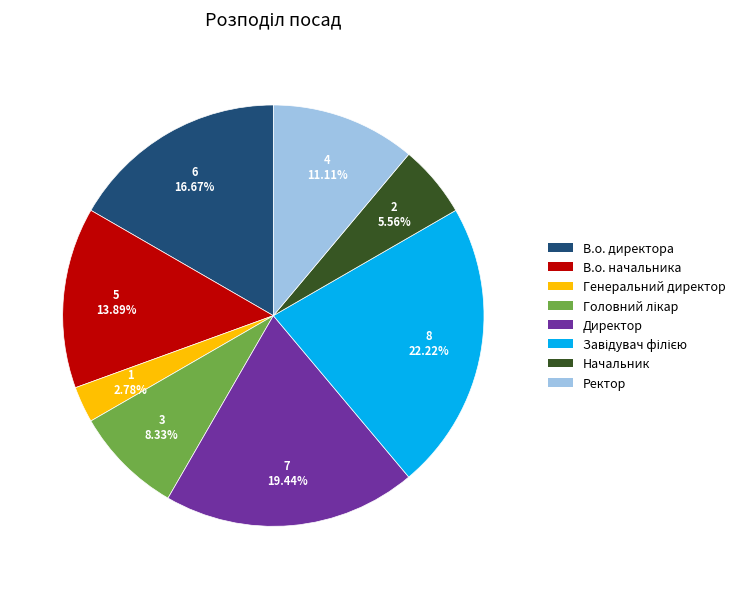

Is there a majority slice in this chart?

No